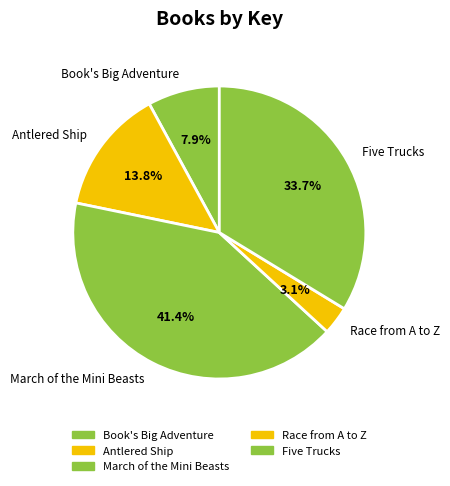

Is there a majority slice in this chart?

No